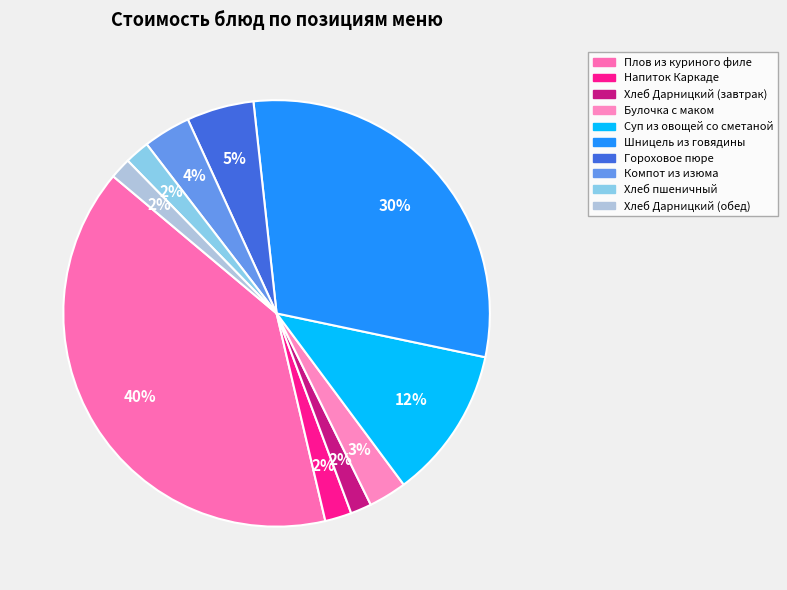

Does any single category account for the majority?

No